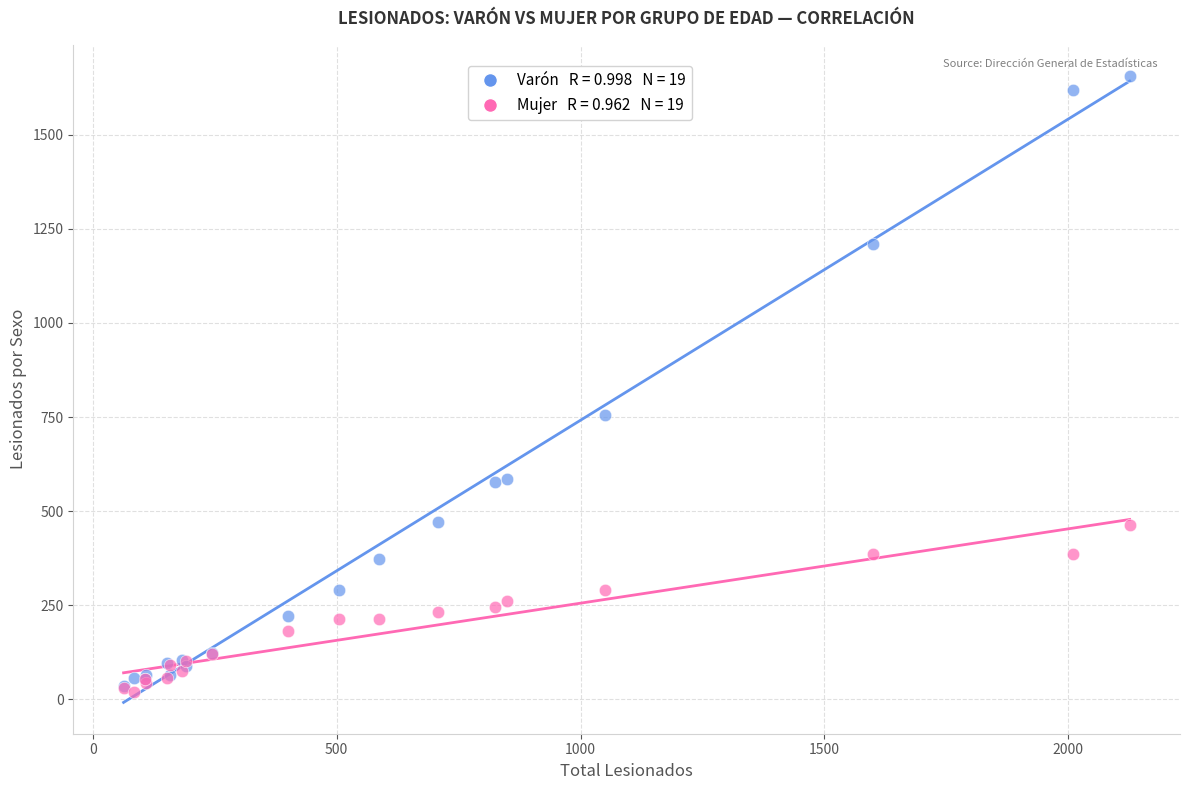

Across all series, what Y value is closest to 838?

756